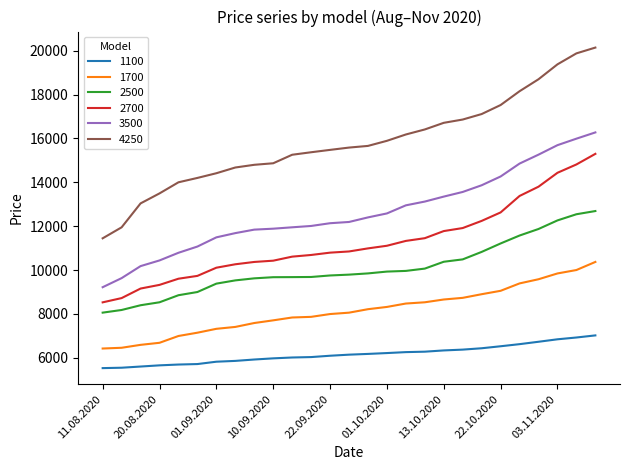

What is the maximum value for 1700?

10371